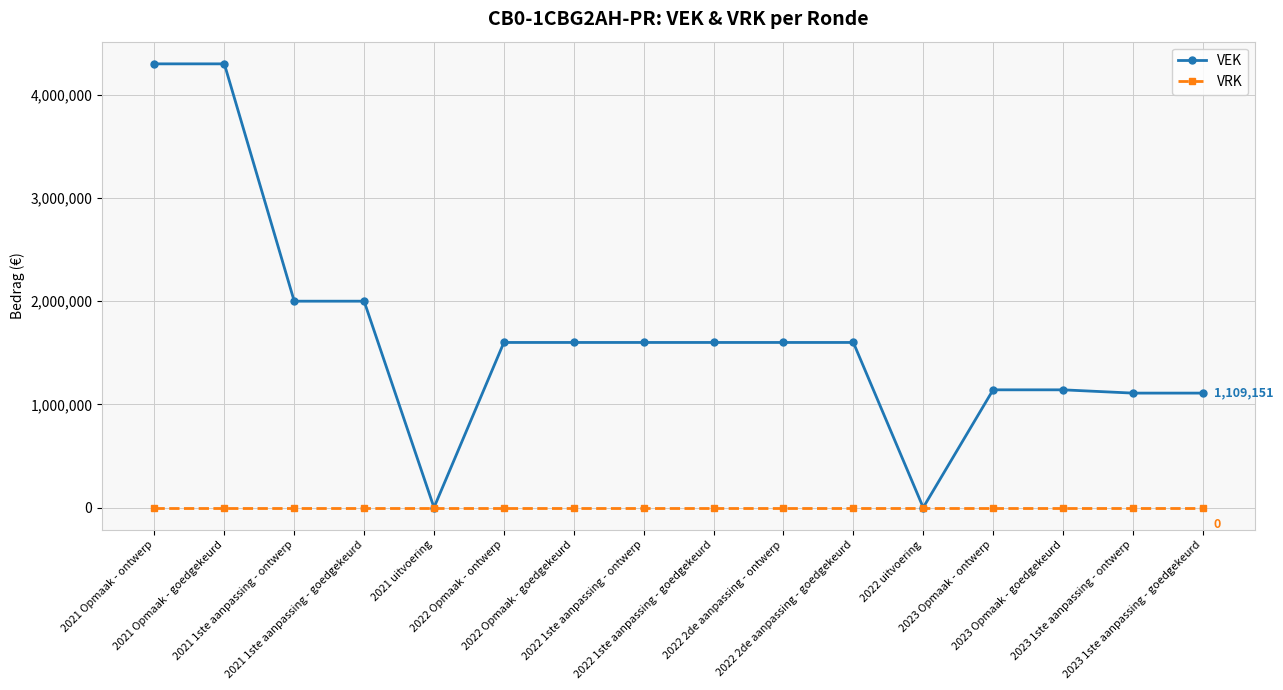

Where does the VEK series first go above 1600000?

2021 Opmaak - ontwerp